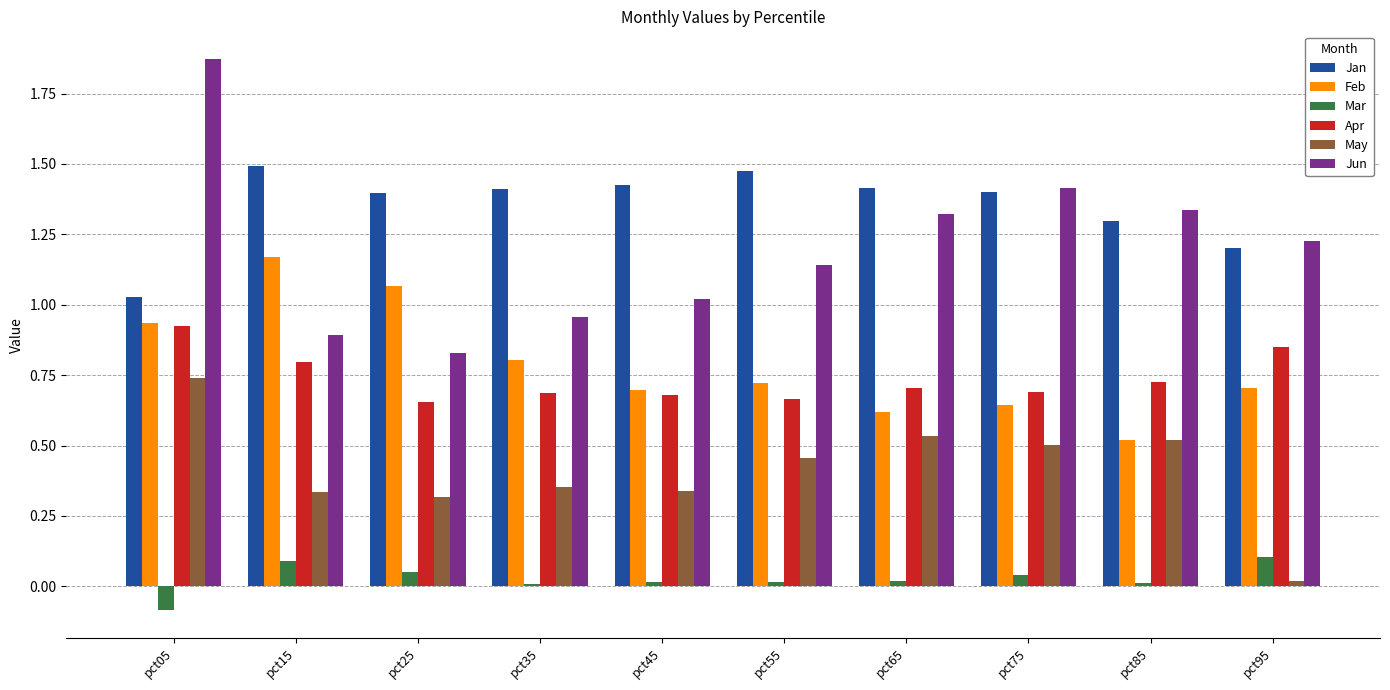

Which category has the highest value in the Jun series?

pct05